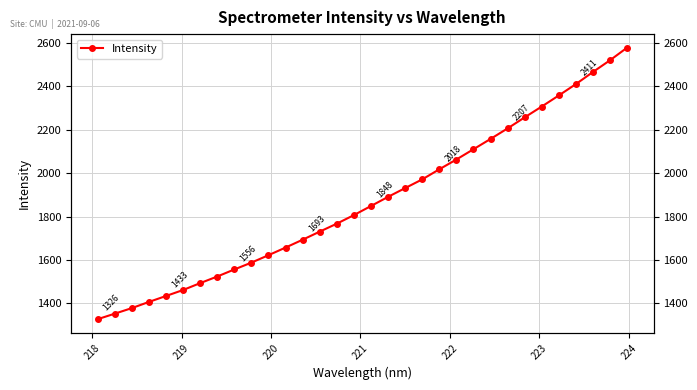

What is the greatest value displayed?

2579.1